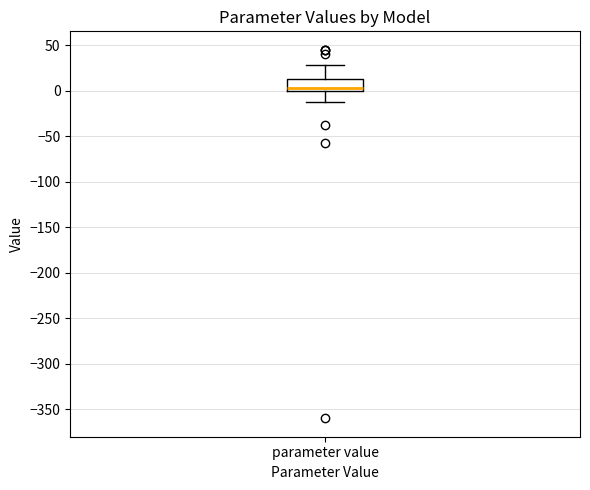

Where is the upper edge of the box for parameter value on the y-axis? The values are not printed on the chart, so give them approximately, as read against the axis.

15